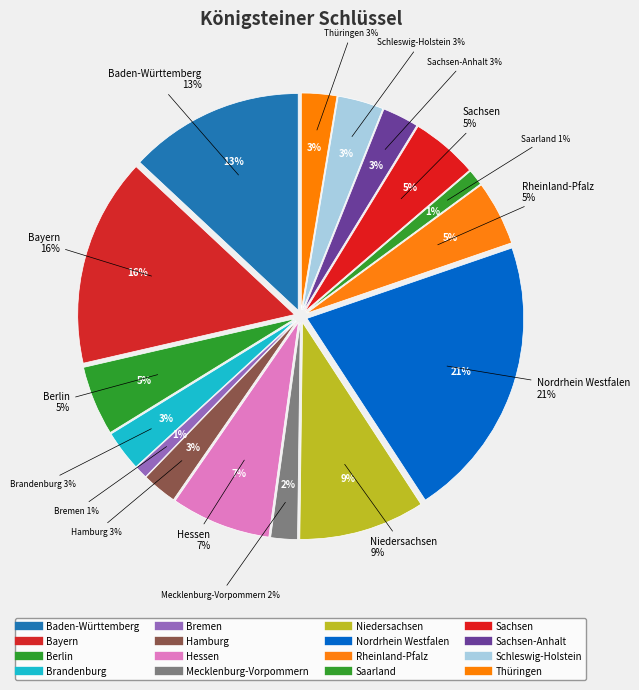

Rank the categories by value from lowest to highest.

Bremen, Saarland, Mecklenburg-Vorpommern, Hamburg, Thüringen, Sachsen-Anhalt, Brandenburg, Schleswig-Holstein, Rheinland-Pfalz, Sachsen, Berlin, Hessen, Niedersachsen, Baden-Württemberg, Bayern, Nordrhein Westfalen